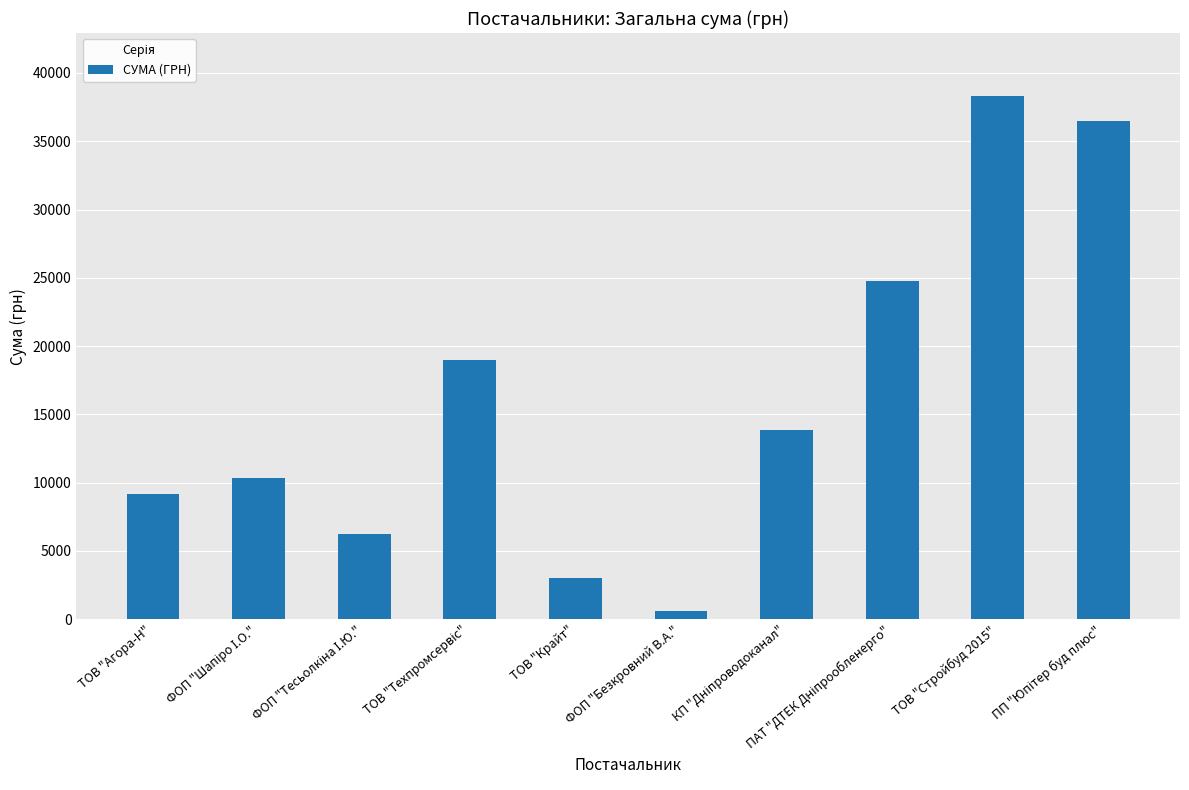

The value at ТОВ "Агора-Н" is 4475.8. True or false?

False